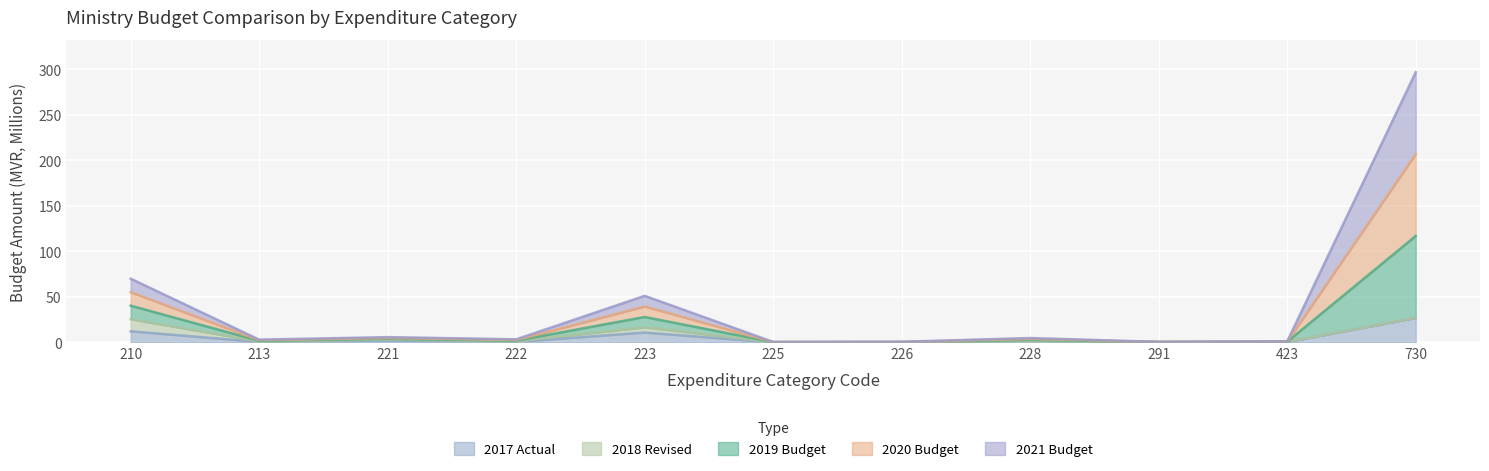

How many data points in 2021 Budget are less than 1?

4